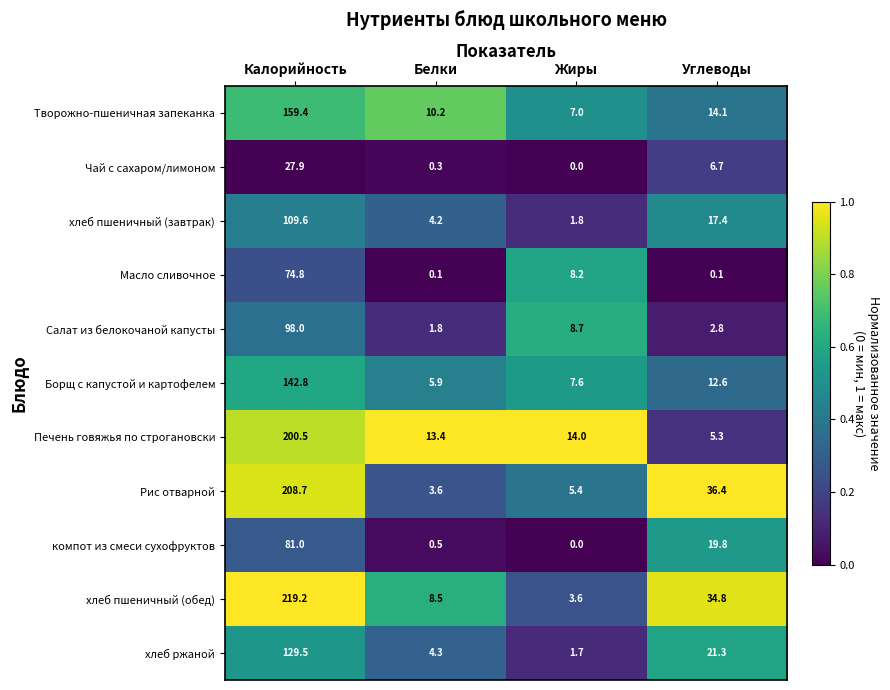

Is it true that Борщ с капустой и картофелем equals 7.8 at Белки?

False